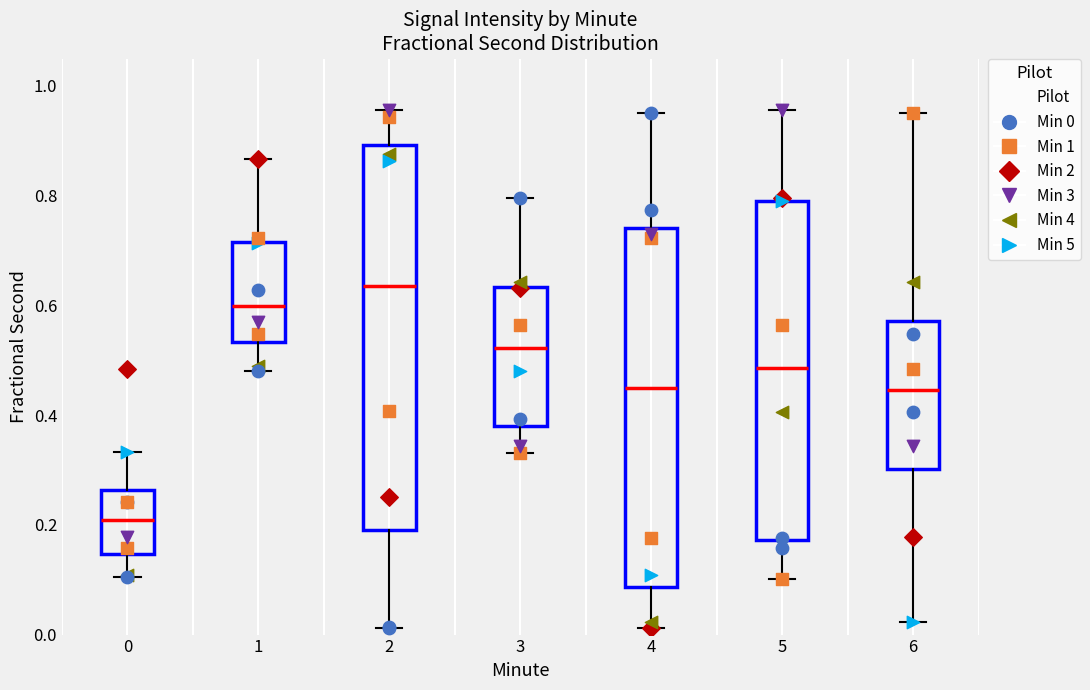

Reading left to right, read every box against the y-axis: the position of its median line, the range the box covers, and the ends of its whiskers. The values are not printed on the chart, so give them approximately, as read against the axis.

0: median 0.20, box 0.14 to 0.26, whiskers 0.10 to 0.34
1: median 0.60, box 0.54 to 0.72, whiskers 0.48 to 0.86
2: median 0.64, box 0.20 to 0.90, whiskers 0.02 to 0.96
3: median 0.52, box 0.38 to 0.64, whiskers 0.34 to 0.80
4: median 0.44, box 0.08 to 0.74, whiskers 0.02 to 0.96
5: median 0.48, box 0.18 to 0.80, whiskers 0.10 to 0.96
6: median 0.44, box 0.30 to 0.58, whiskers 0.02 to 0.96